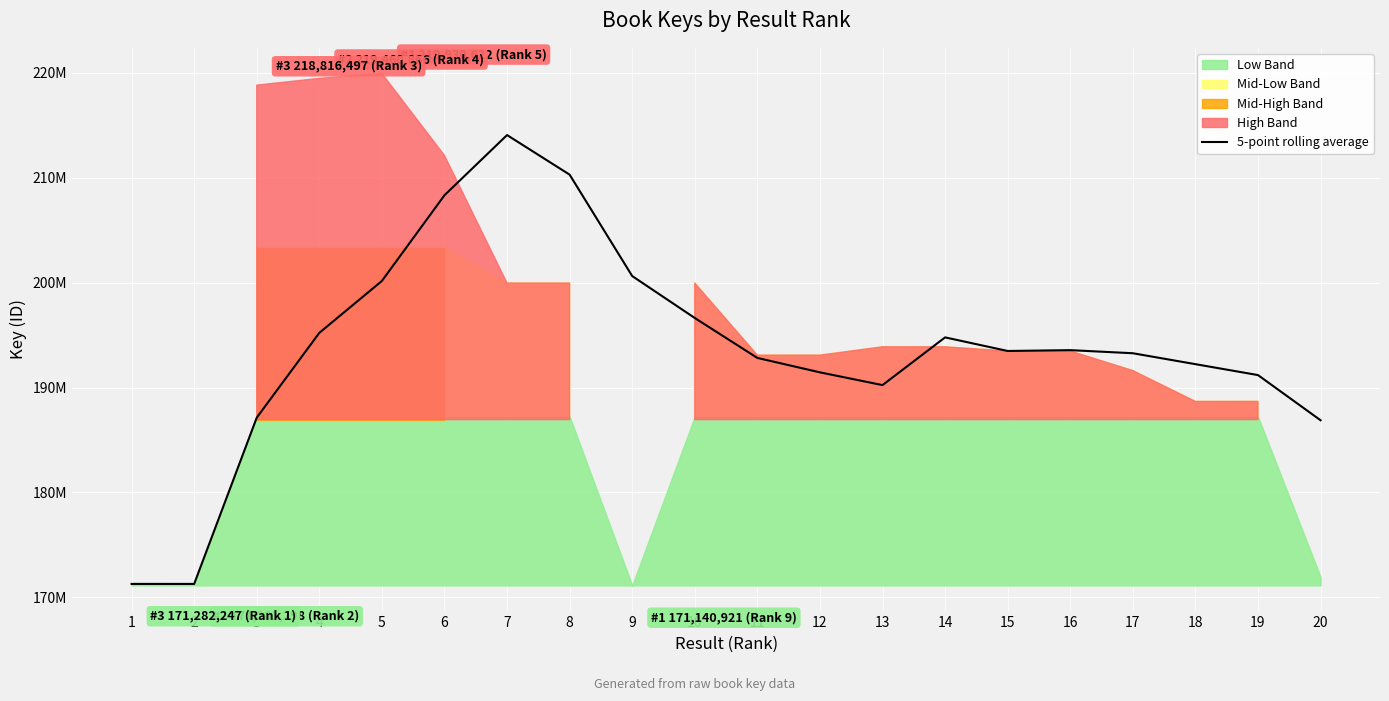

The value at 4 is 195210227.0. True or false?

True